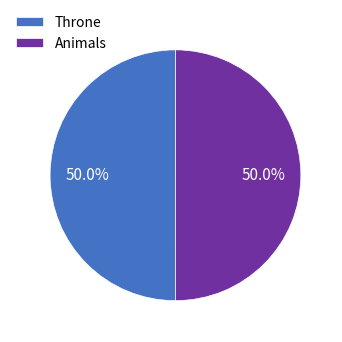

What is the ratio of the value at Throne to the value at Animals?

1.0